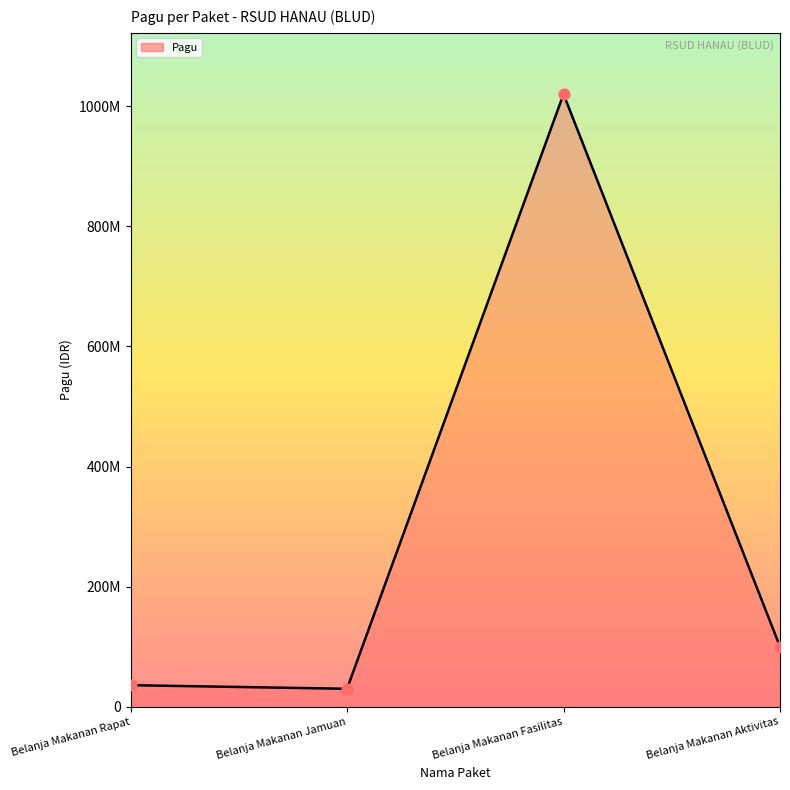

What is the ratio of the value at Belanja Makanan Jamuan to the value at Belanja Makanan Aktivitas?

0.3